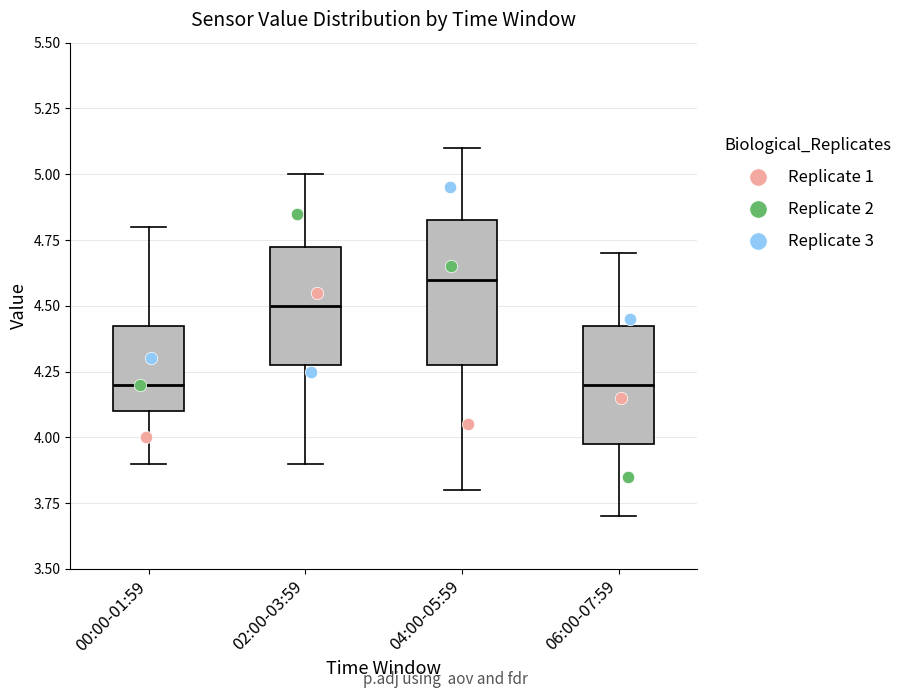

Which box is the tallest, from its lower edge to its upper edge?

04:00-05:59